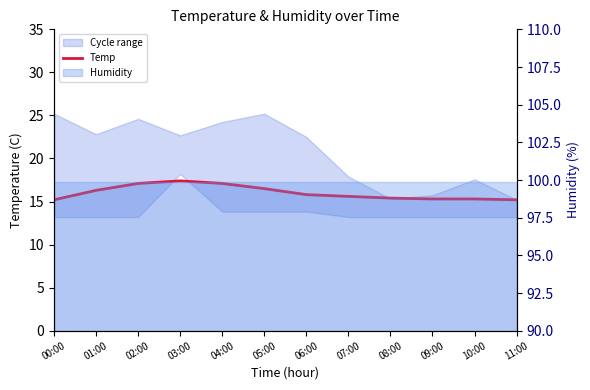

The chart shows a value of 15.2 at 00:00. True or false?

True